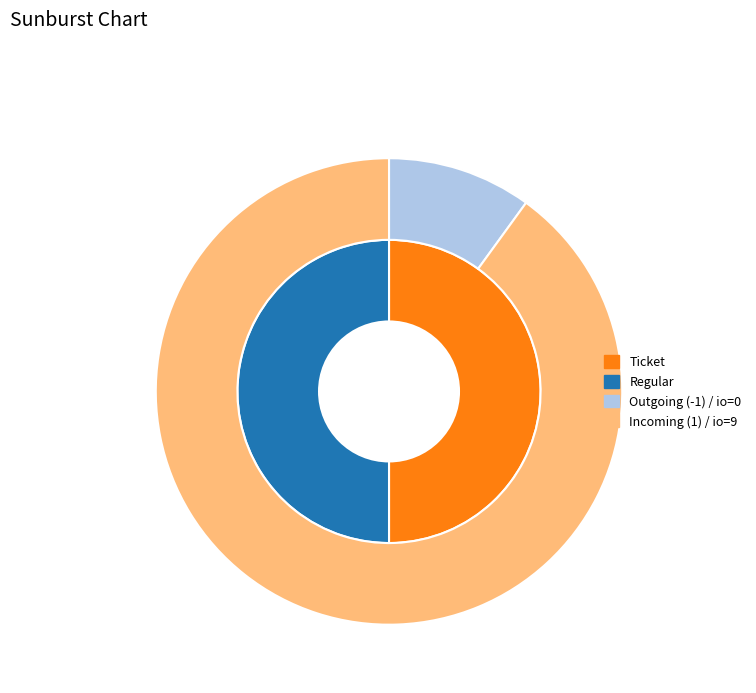

Is the sum of Regular and Ticket greater than half?

Yes